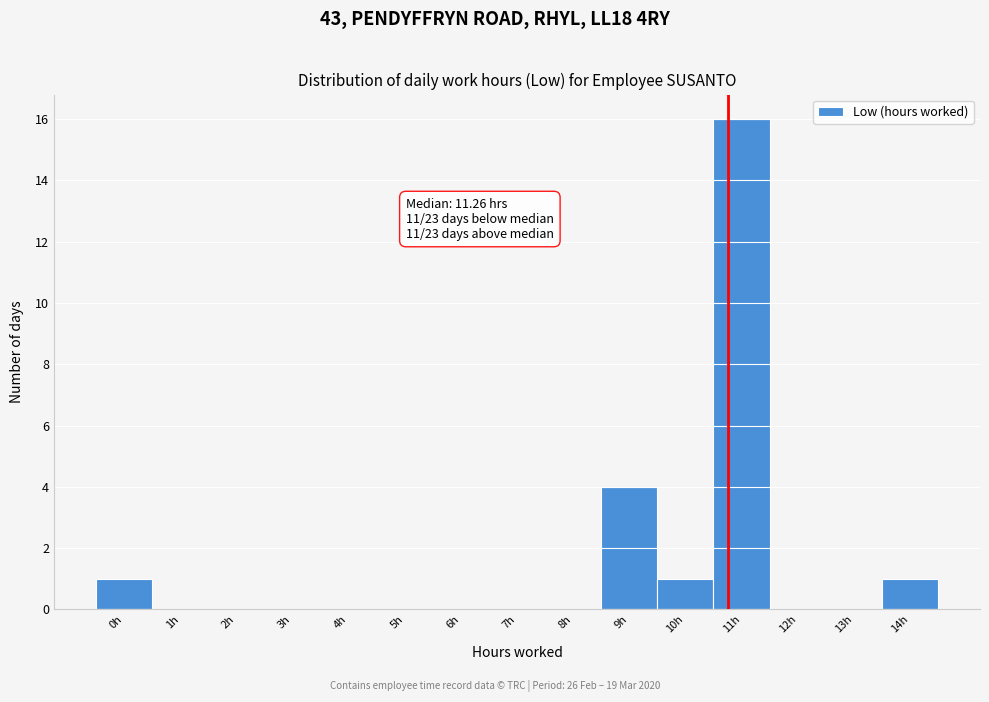

Reading left to right, list all the values displayed in this chart.

0h=1	1h=0	2h=0	3h=0	4h=0	5h=0	6h=0	7h=0	8h=0	9h=4	10h=1	11h=16	12h=0	13h=0	14h=1